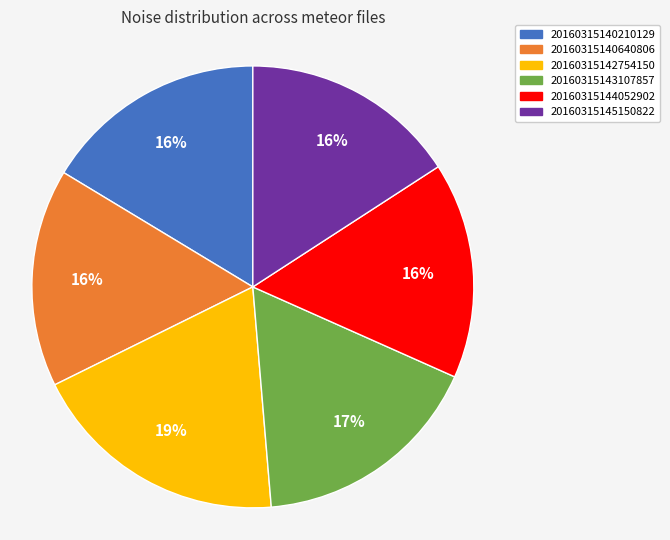

Does 20160315145150822 account for over 50% of the chart?

No